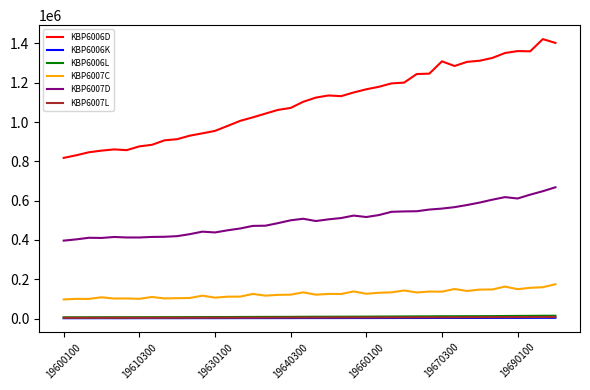

What is the difference between the second highest and second lowest values in the KBP6007C series?

62770